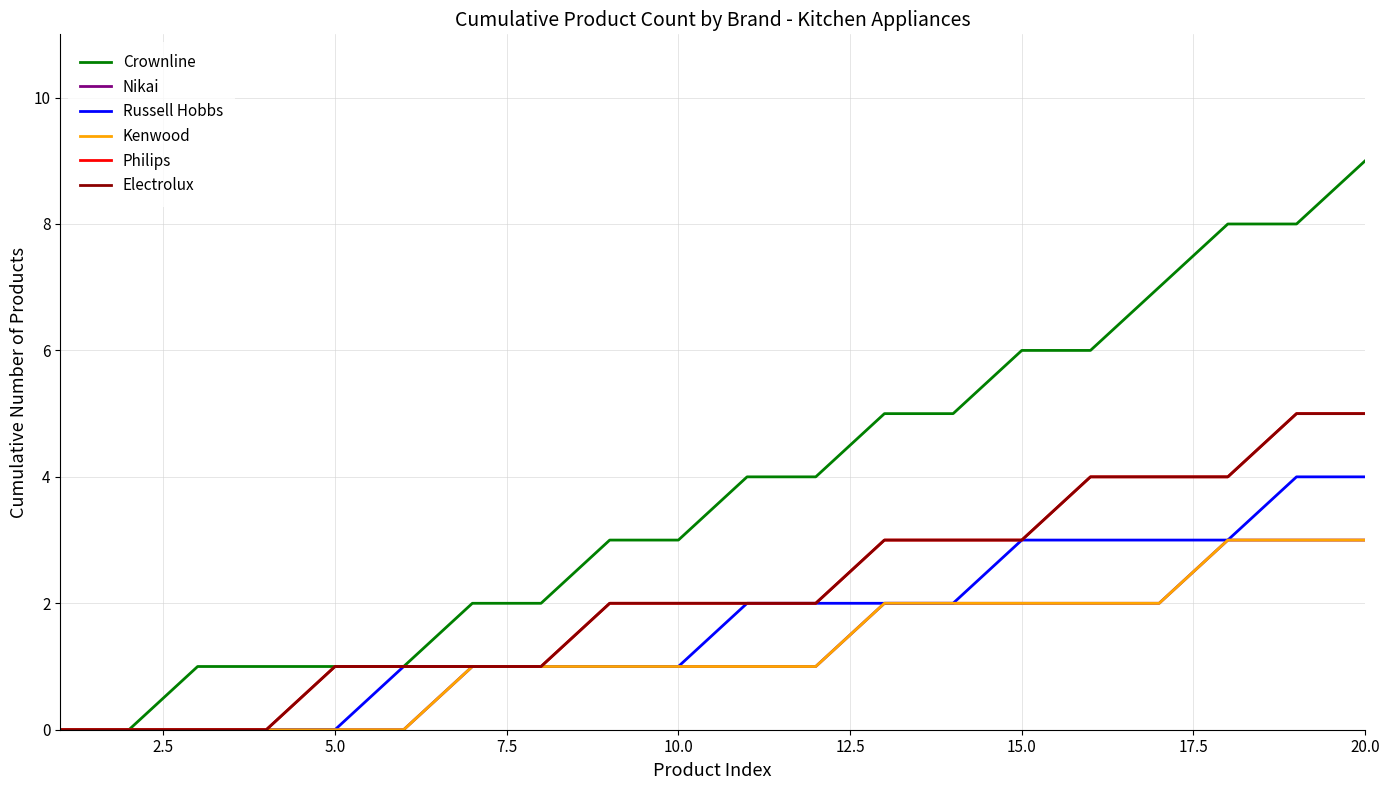

Does the chart display data point markers on the line(s)?

No